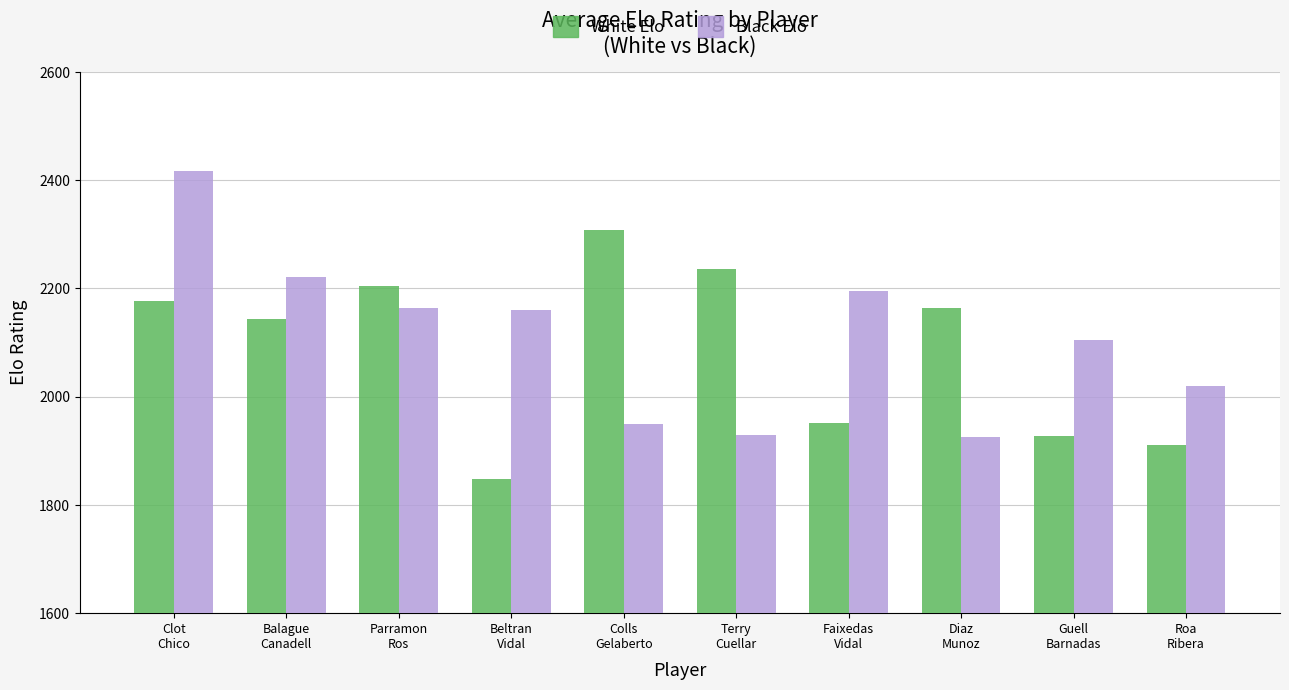

The White Elo series shows 2810 at Beltran
Vidal. True or false?

False